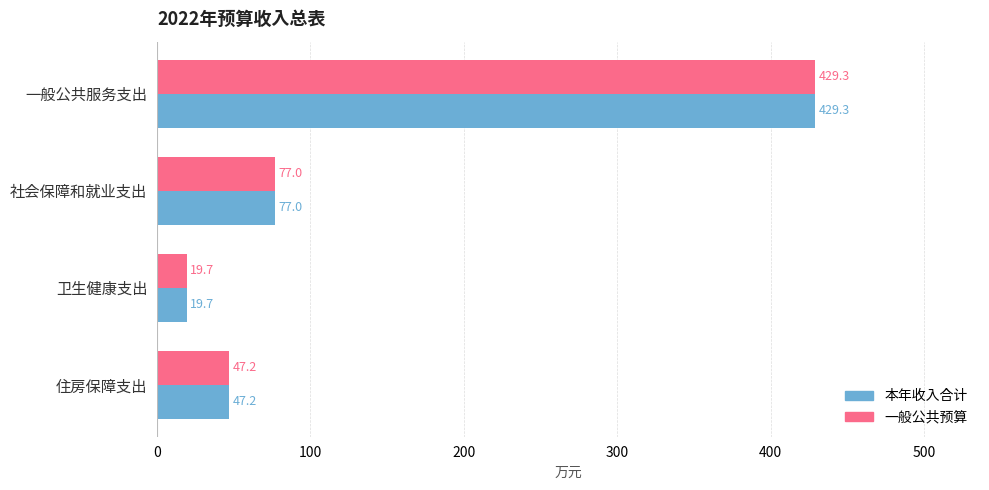

What is the average value of the 本年收入合计 series?

143.3